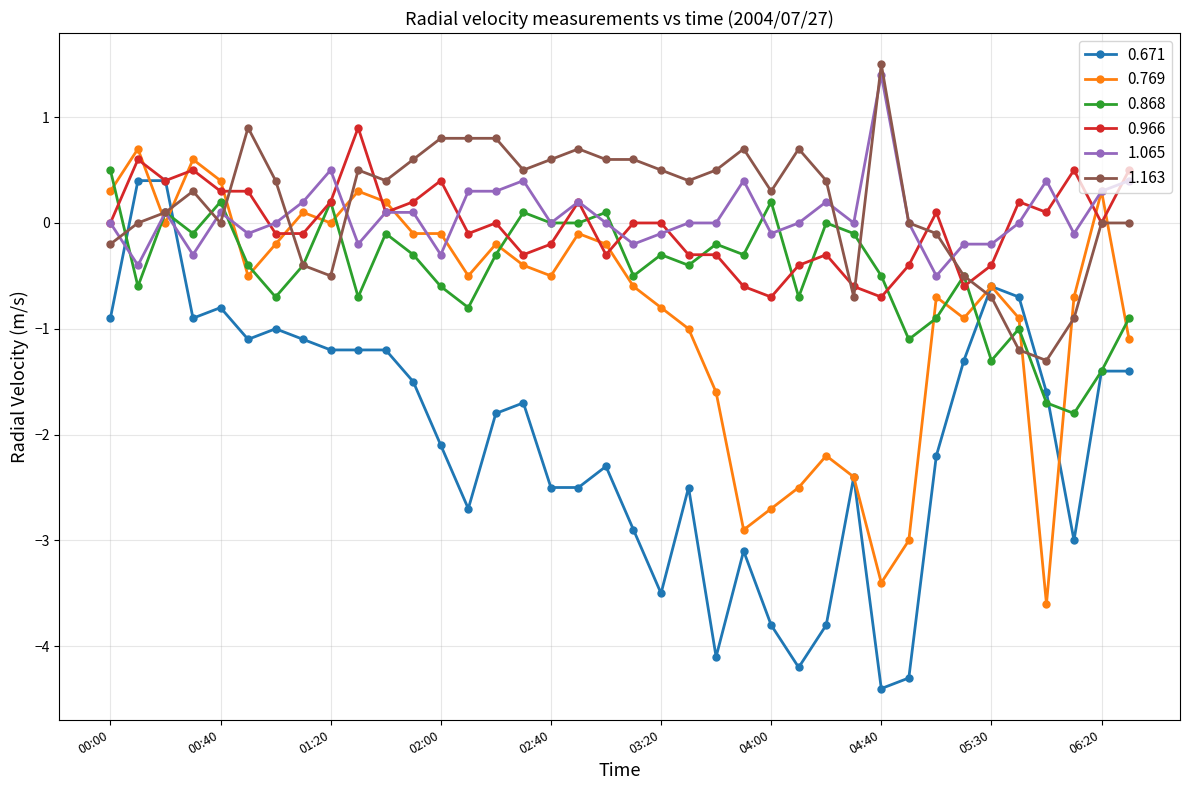

What is the lowest value of the 1.065 series?

-0.5